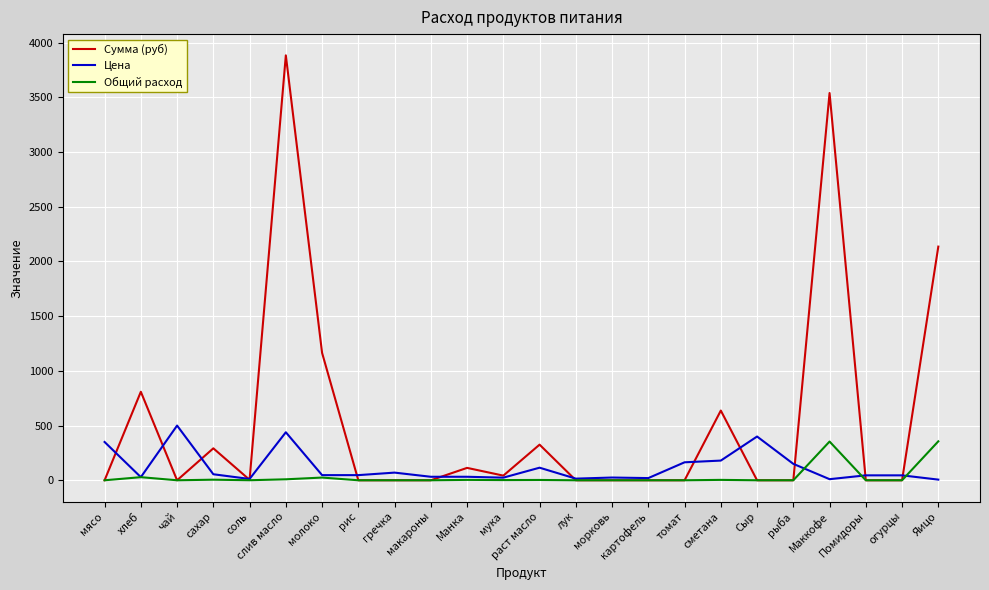

Which series changed the most between картофель and Яицо?

Сумма (руб)